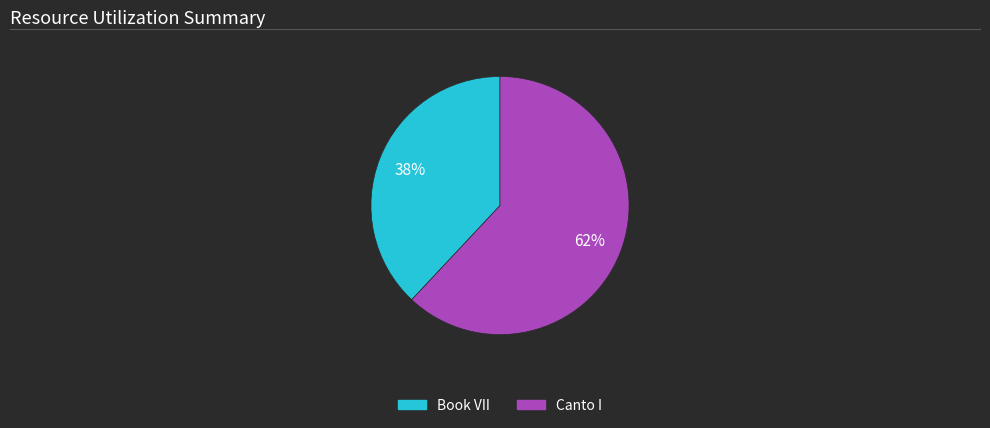

What is the ratio of the value at Canto I to the value at Book VII?

1.6